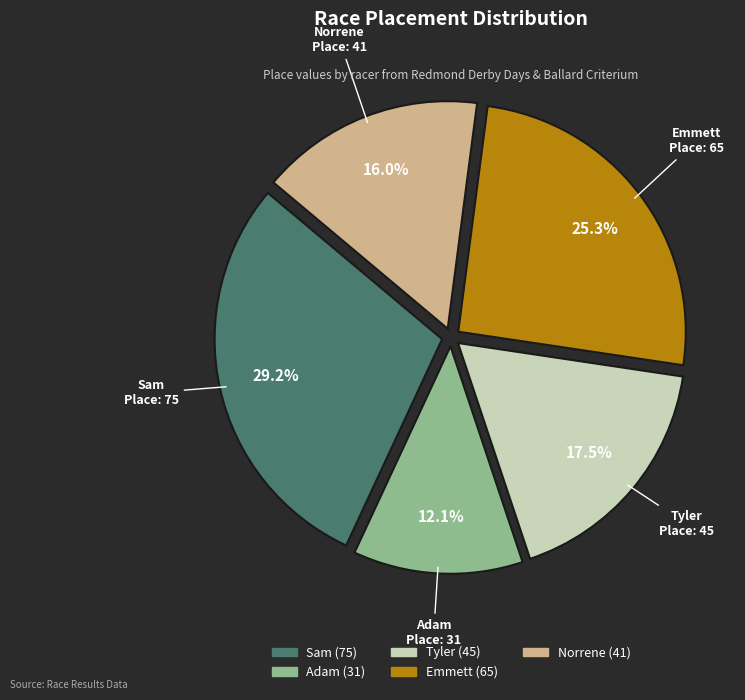

Combined, do Tyler and Sam account for over 50%?

No